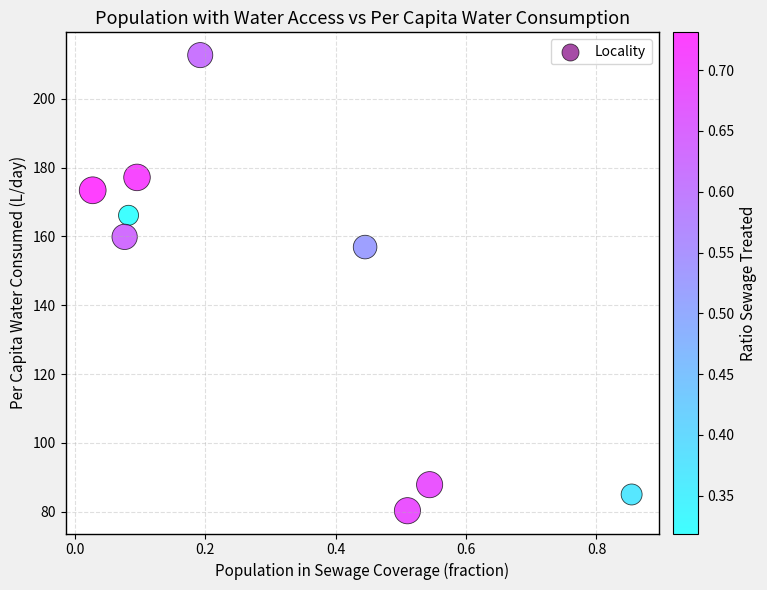

What Y value in the scatter plot is closest to 146?

156.9